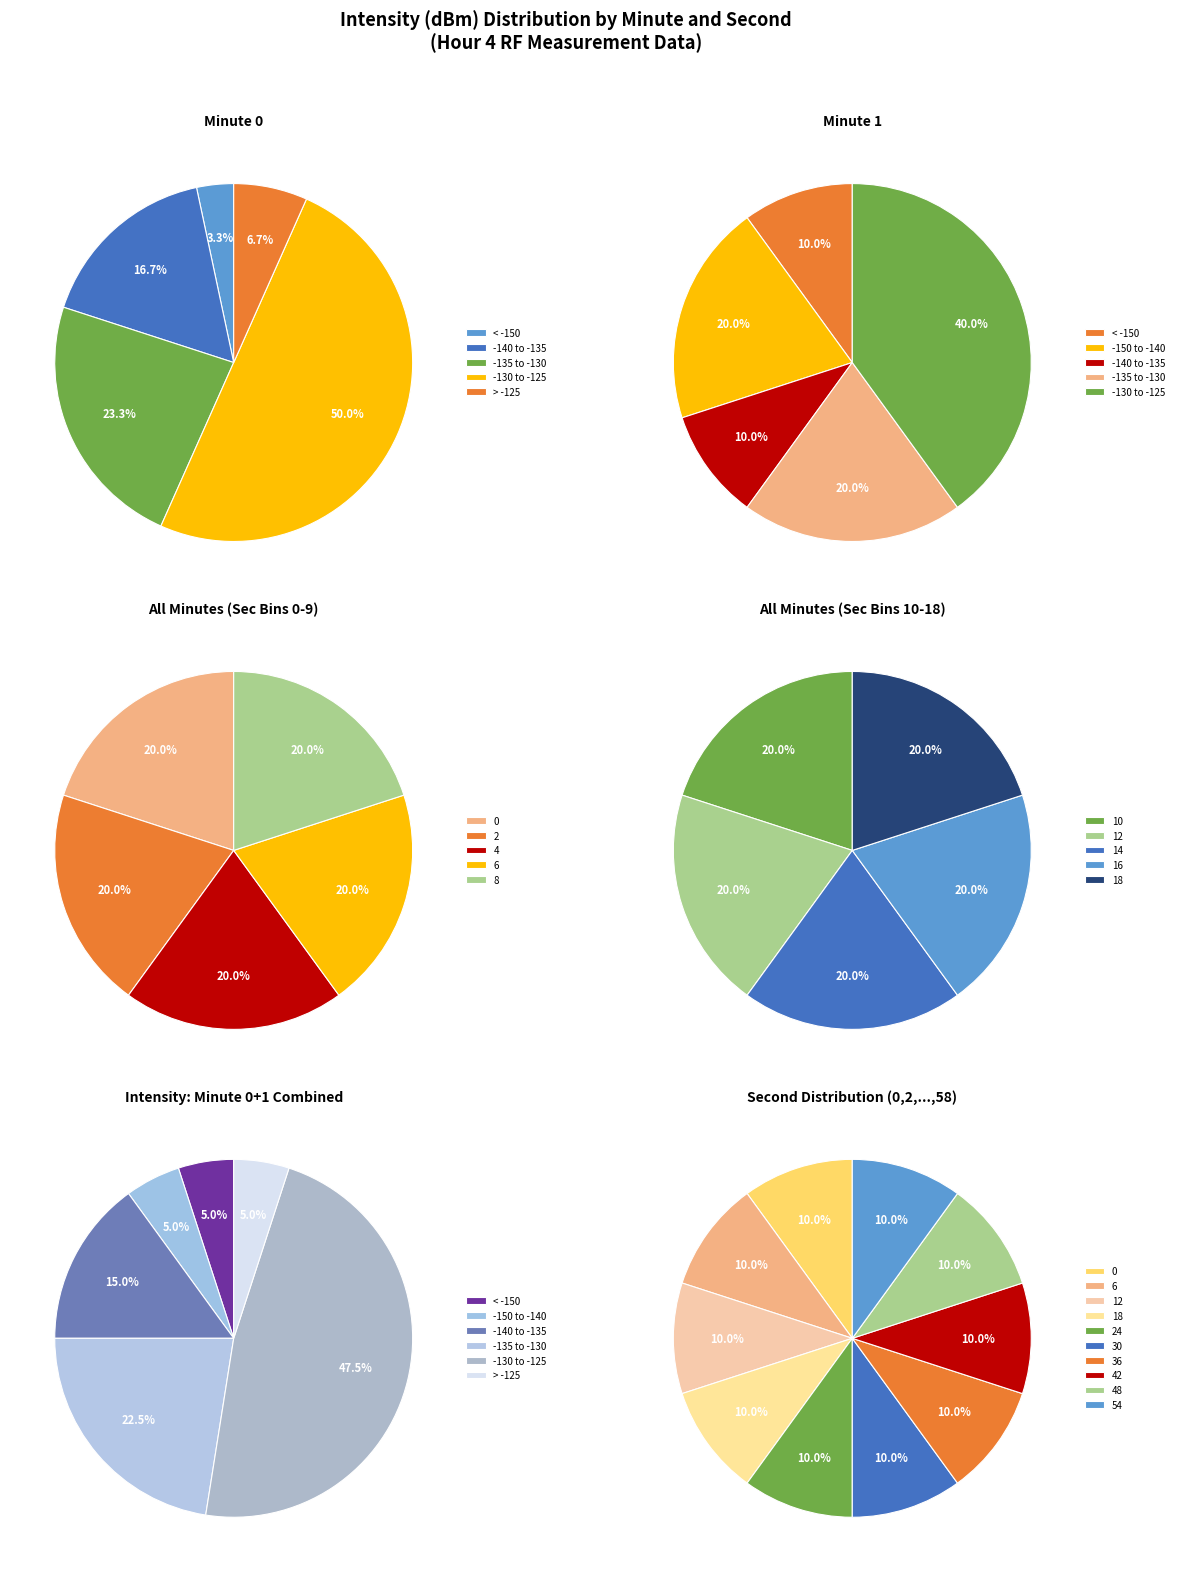

To the nearest percent, what is the difference between the 0 and 3 slice percentages?

3%